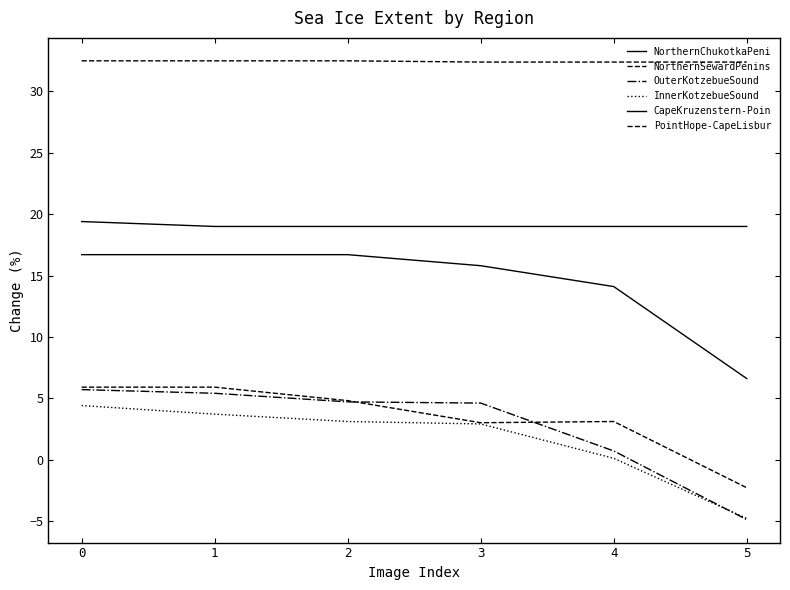

What is the total value across all series at 2?

80.8